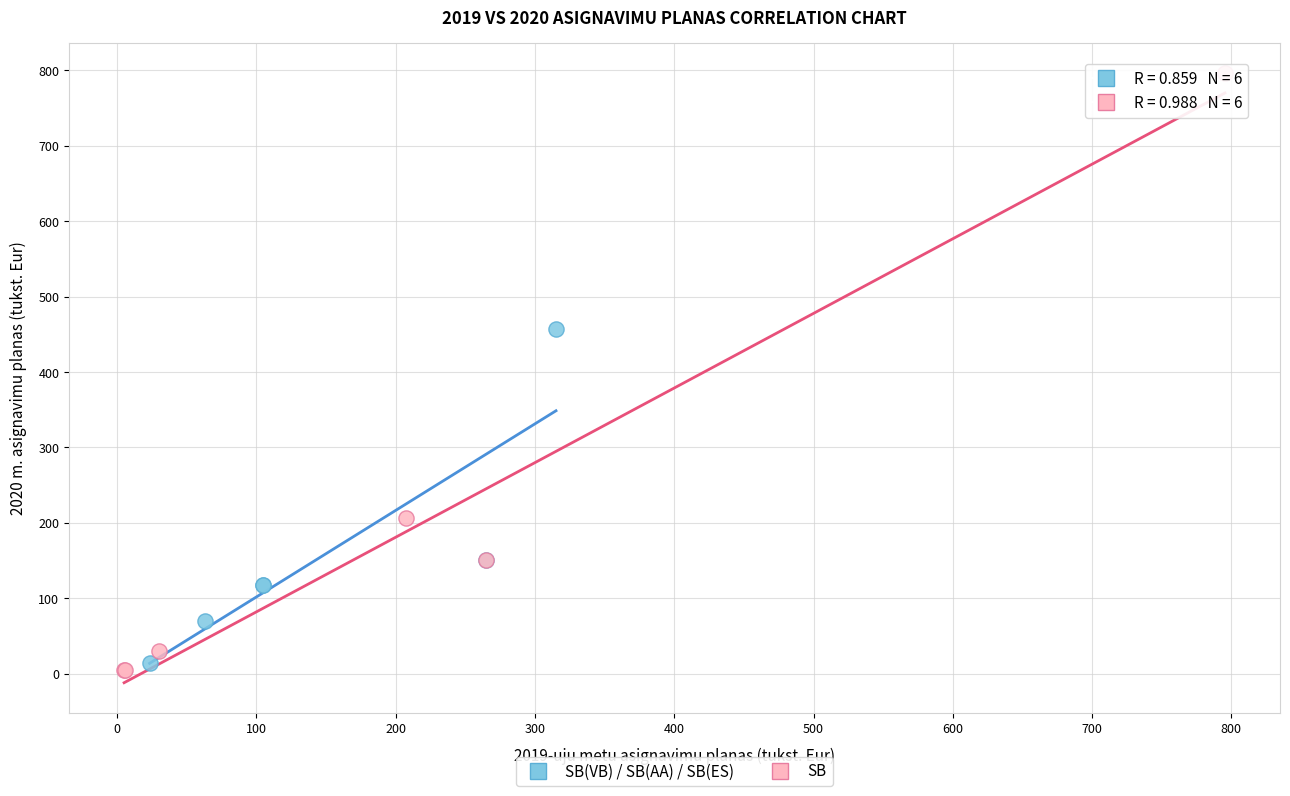

What are all the series names shown in the legend?

SB(VB) / SB(AA) / SB(ES), SB